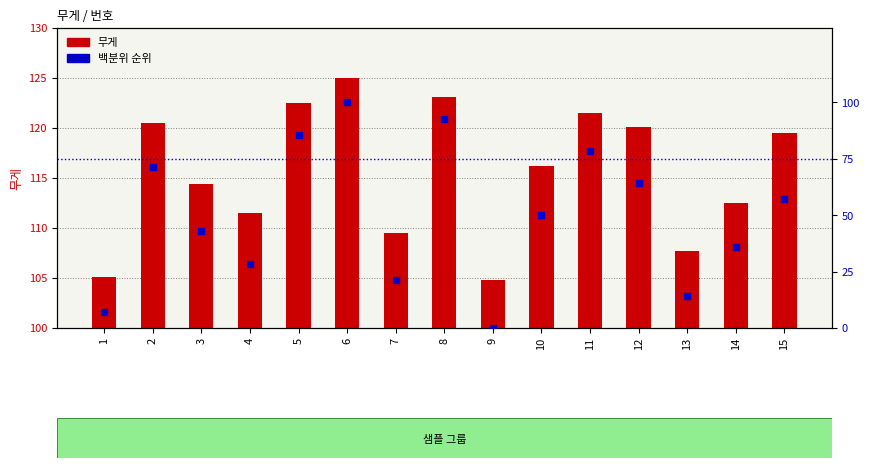

What are all the series names shown in the legend?

무게, 백분위 순위